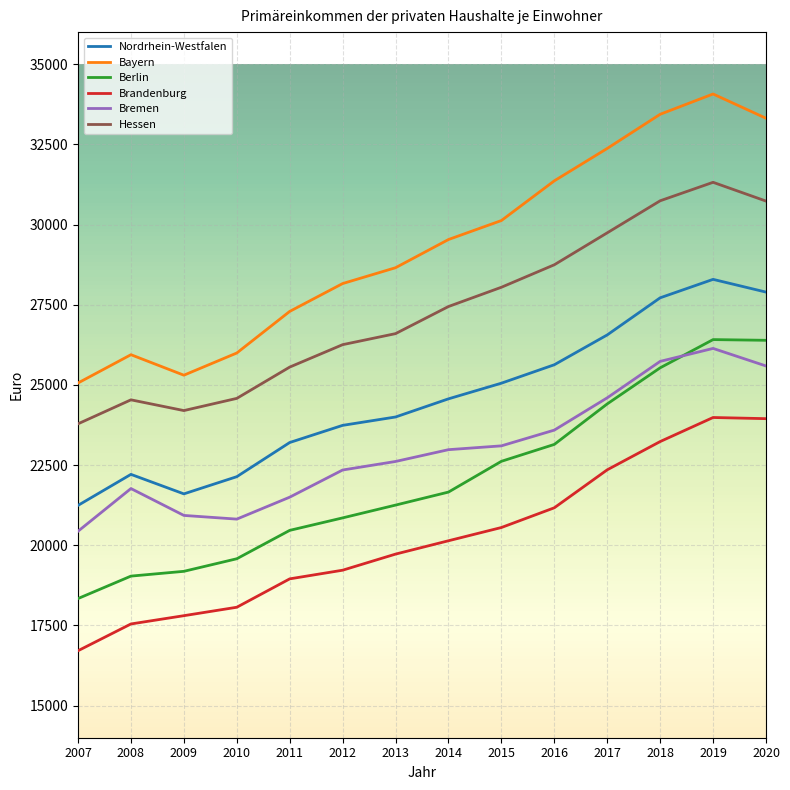

At which category is the sum across all series the highest?

2019